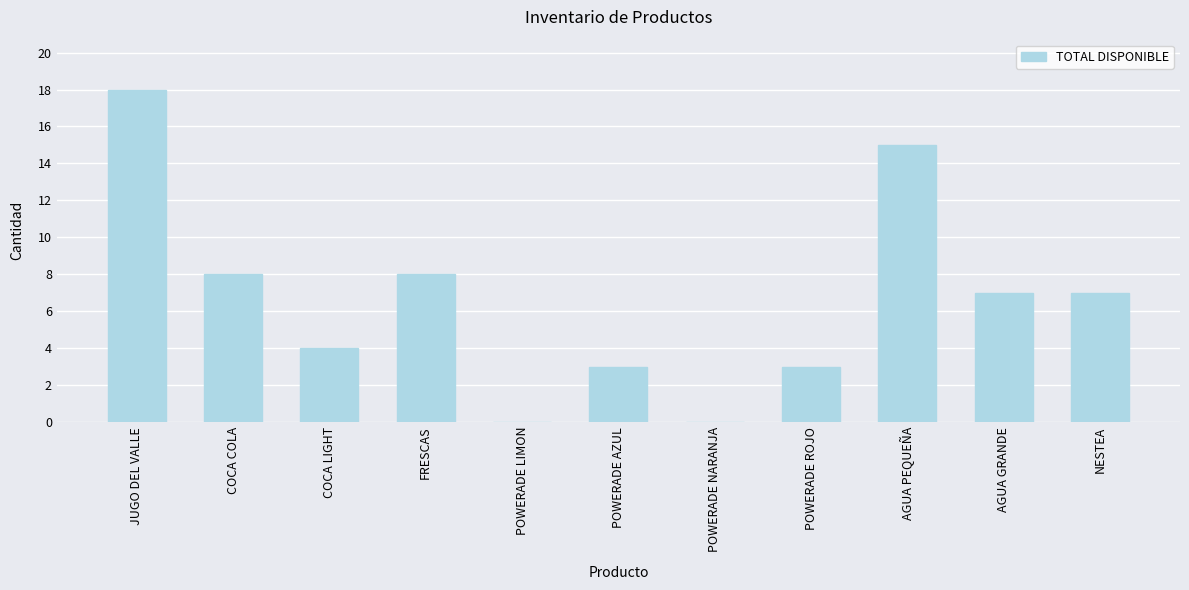

Reading left to right, transcribe all the data shown in this chart.

JUGO DEL VALLE=18	COCA COLA=8	COCA LIGHT=4	FRESCAS=8	POWERADE LIMON=0	POWERADE AZUL=3	POWERADE NARANJA=0	POWERADE ROJO=3	AGUA PEQUEÑA=15	AGUA GRANDE=7	NESTEA=7